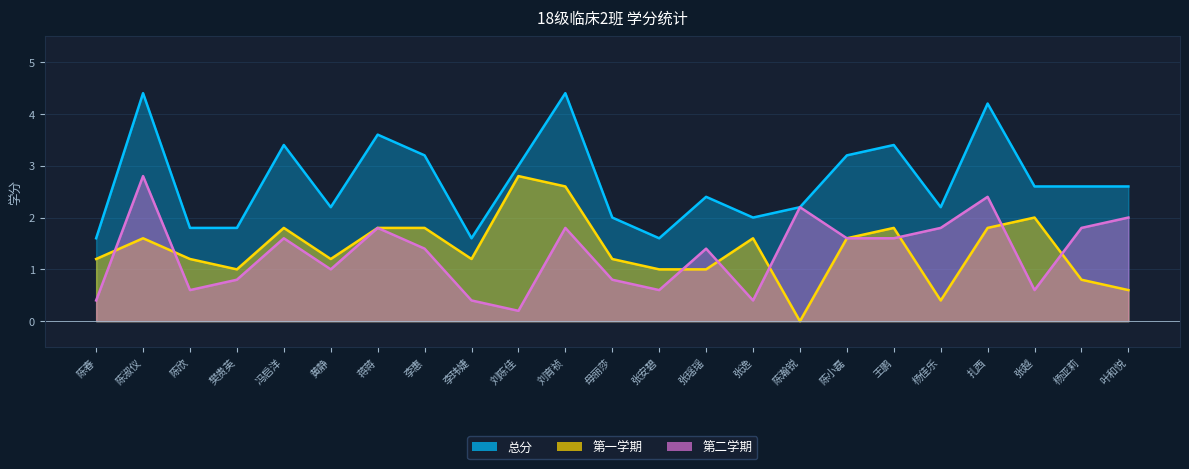

Is it true that 总分 equals 4.7 at 李惠?

False